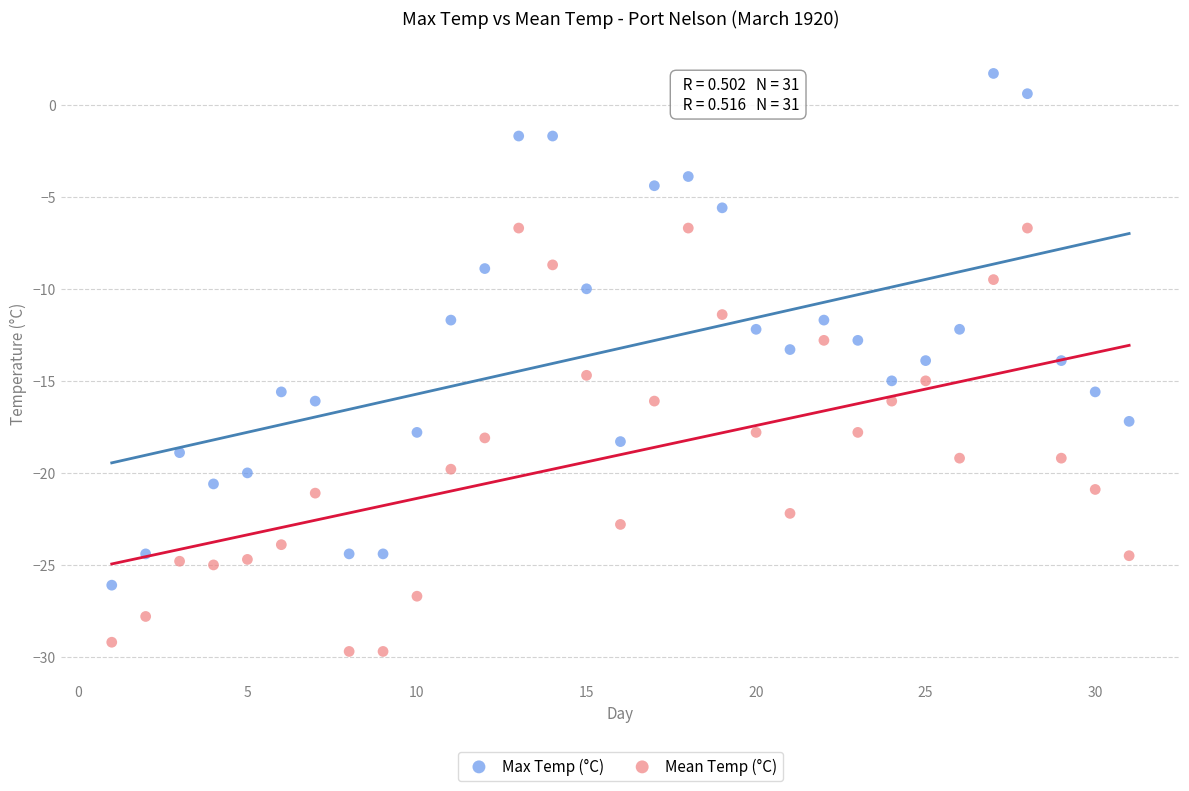

What are all the series names shown in the legend?

Max Temp (°C), Mean Temp (°C)